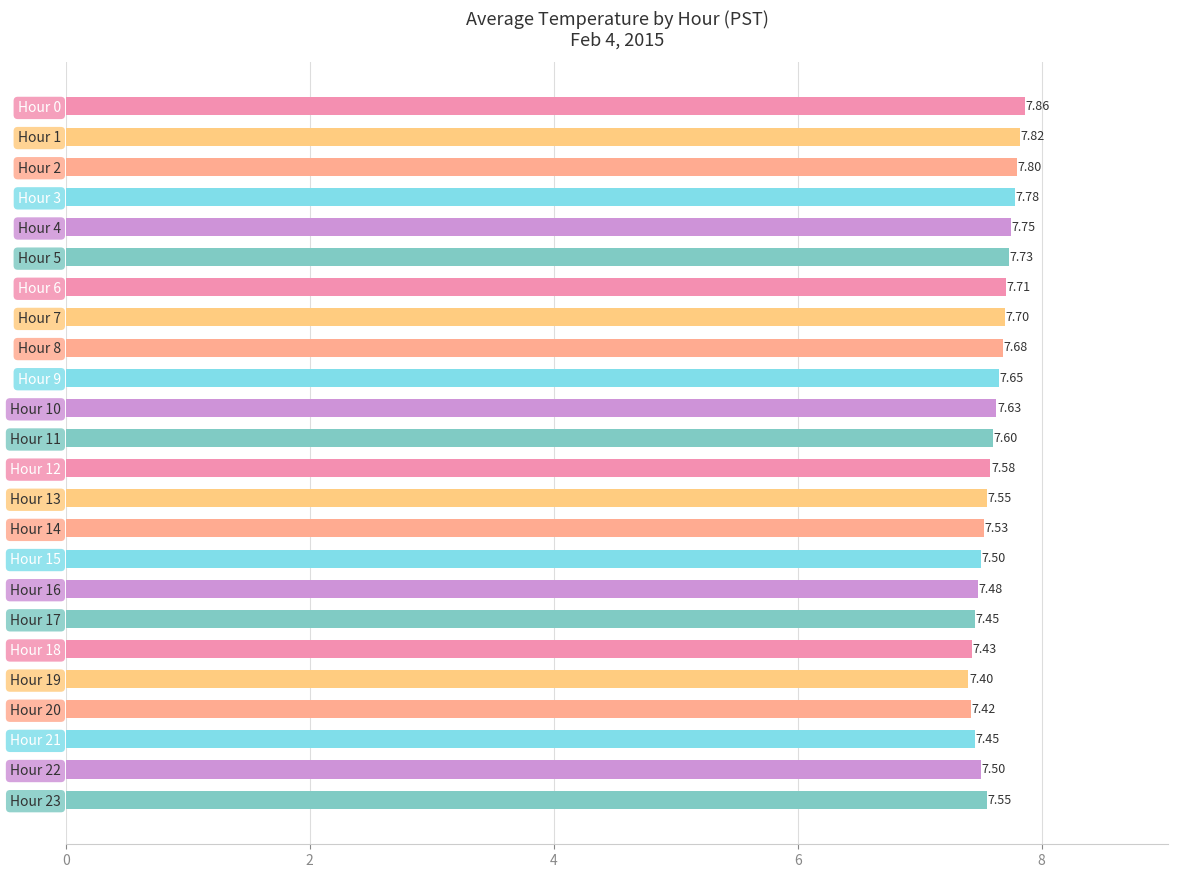

Which has a higher value, Hour 20 or Hour 15?

Hour 15